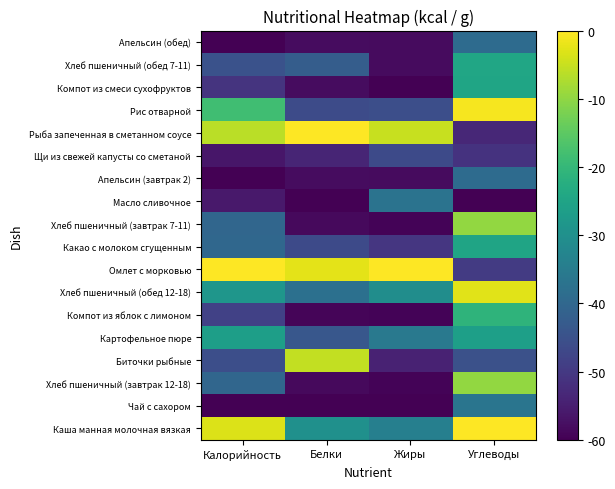

Which label corresponds to the largest value in the chart?

Углеводы